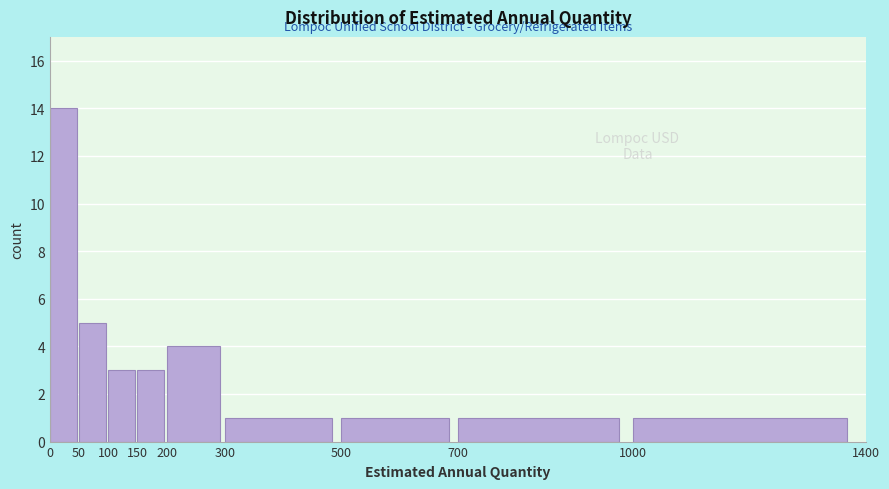

How tall is the bar that spans 700 to 1000 on the x-axis? The values are not printed on the chart, so give them approximately, as read against the axis.

1